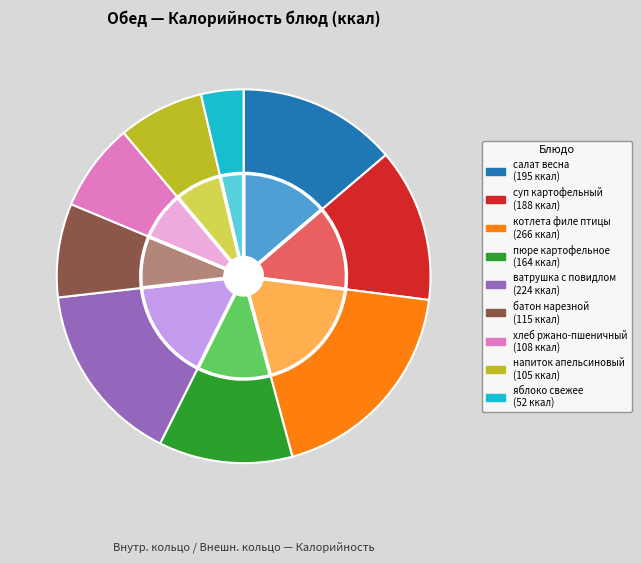

To the nearest percent, what is the combined percentage of суп картофельный and котлета филе птицы?

32%